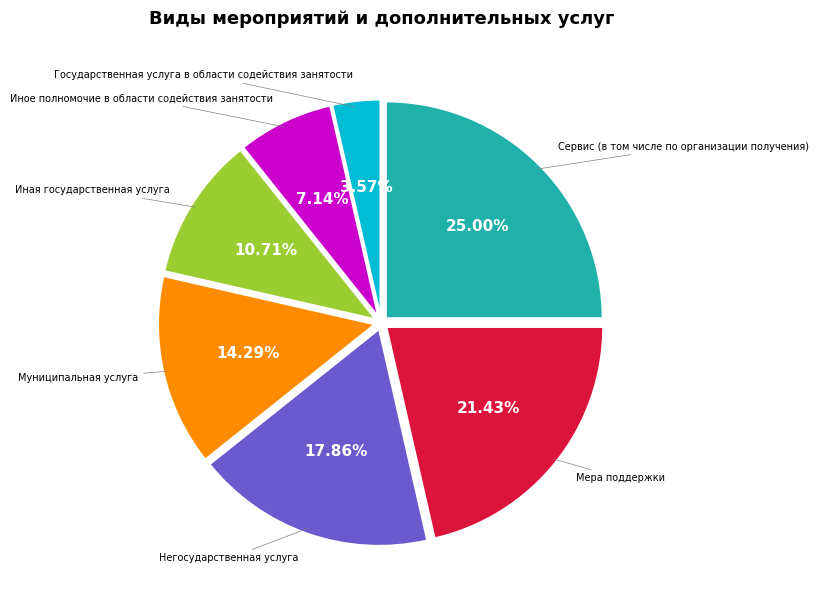

Does any single category account for the majority?

No